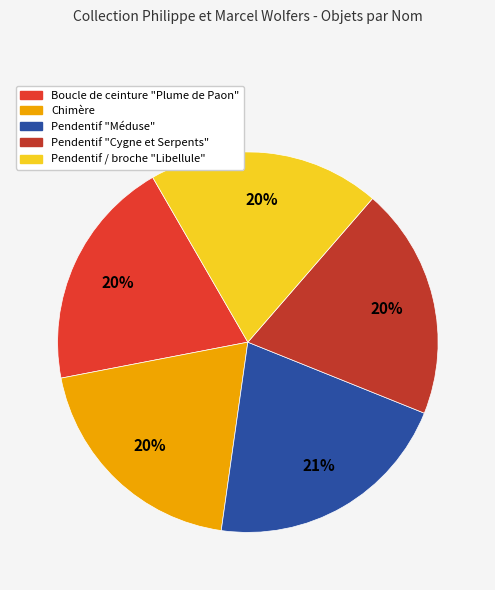

To the nearest percent, what is the combined percentage of Pendentif / broche "Libellule" and Pendentif "Méduse"?

41%